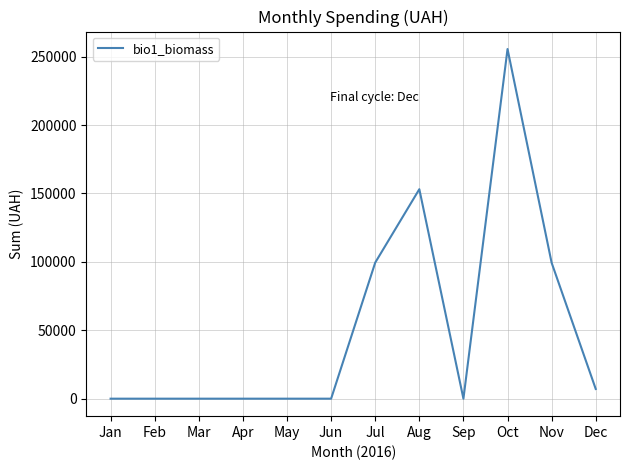

Which category has the highest value across all series?

Oct